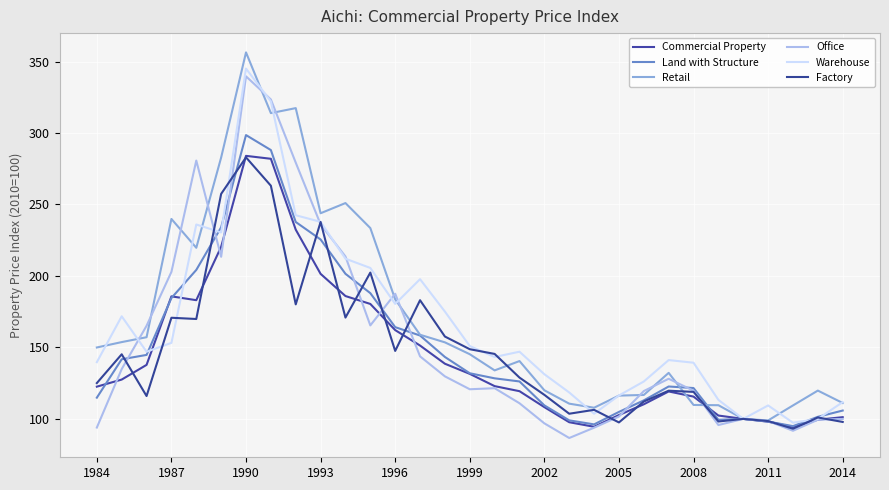

How many lines are shown in the chart?

6